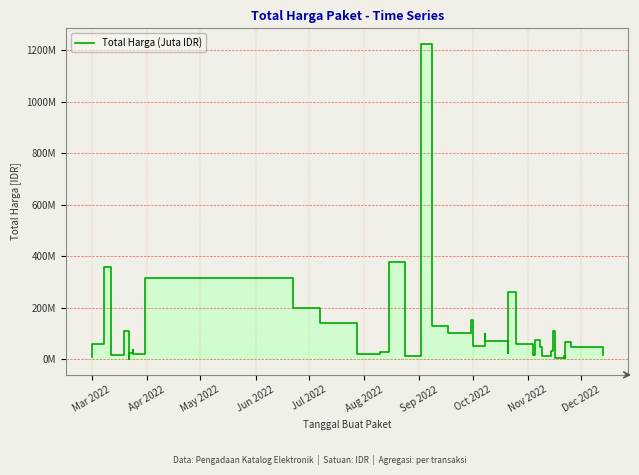

What is the sum of the values at Apr 2022 and Jul 2022?

170324990